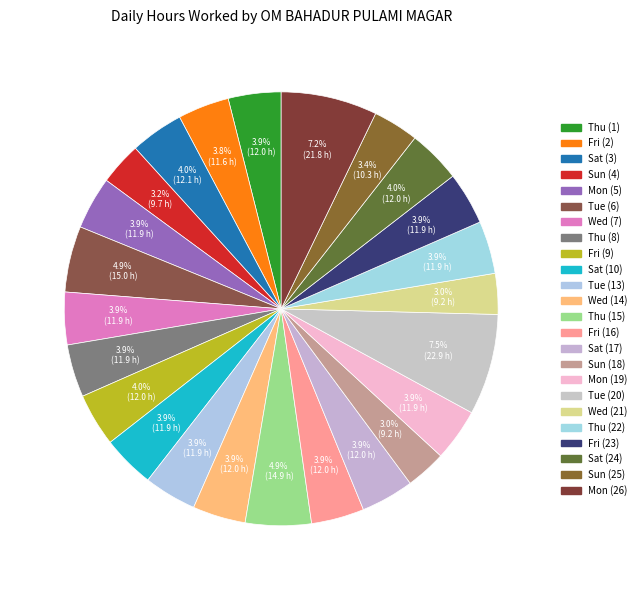

The Thu (15) slice represents 1% of the pie. True or false?

False